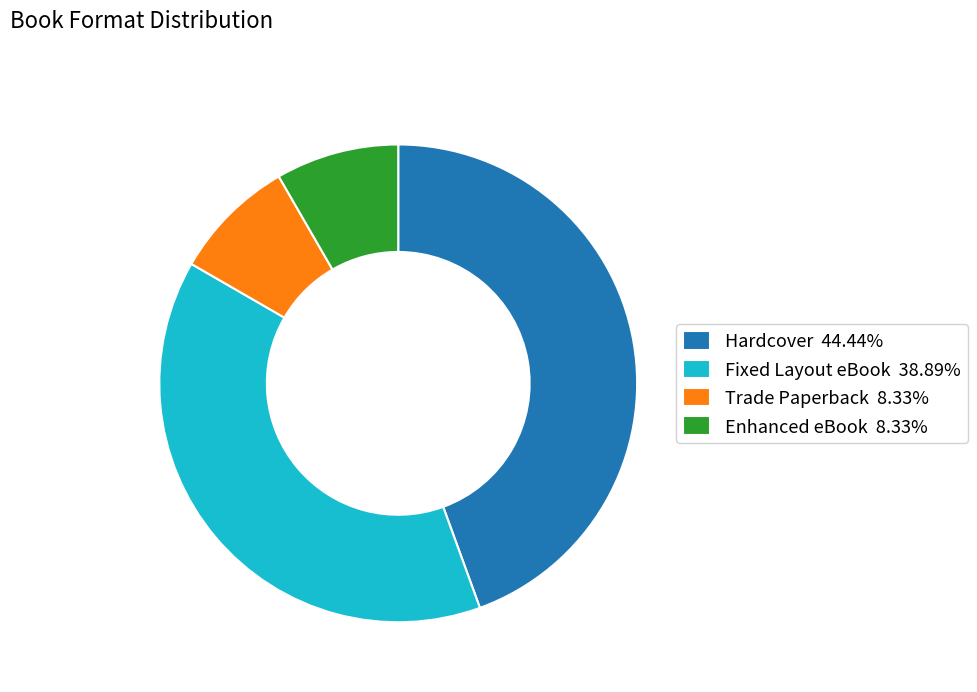

How many slices are in this pie chart?

4